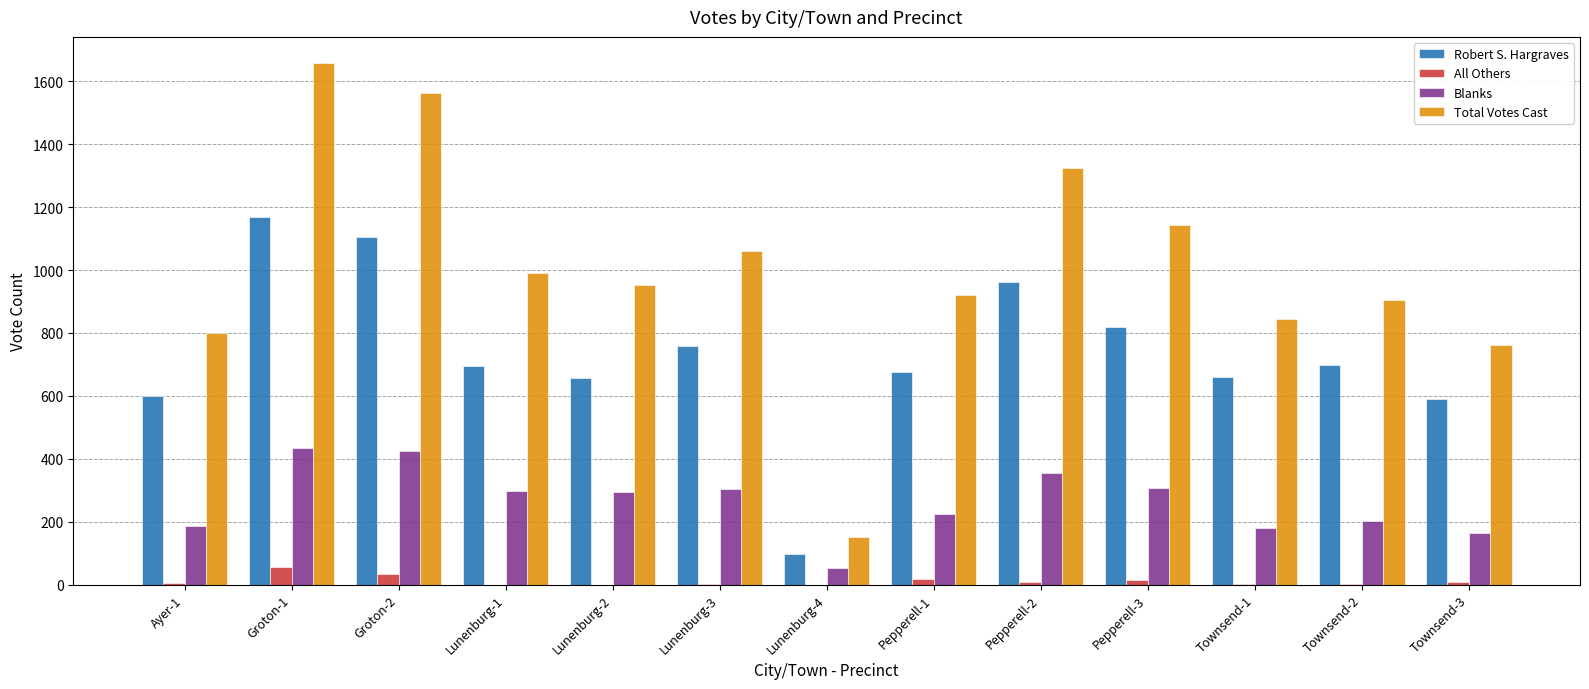

At which category is the sum across all series the highest?

Groton-1